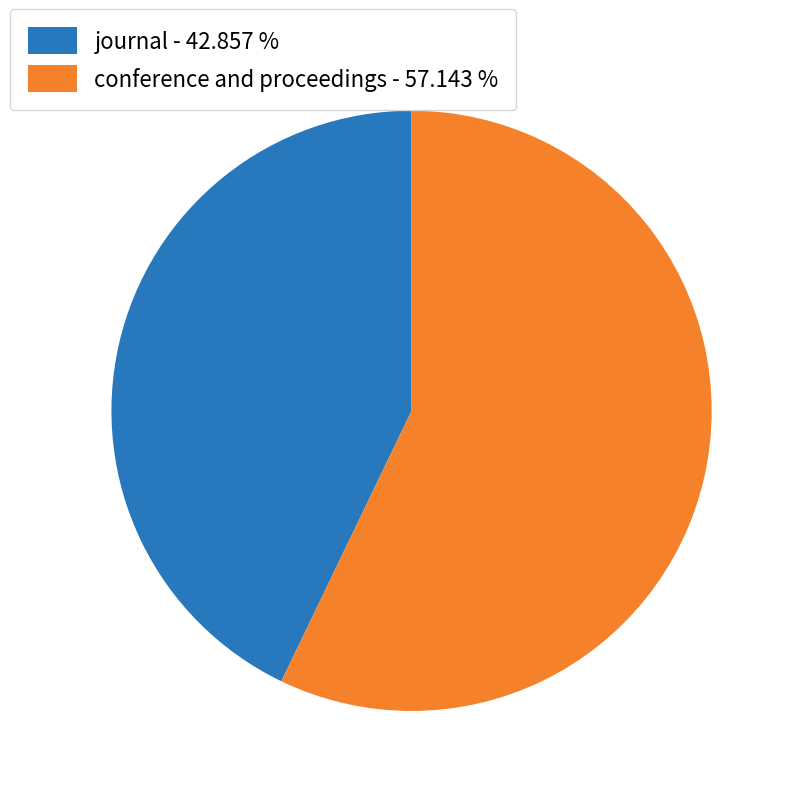

Does any single category account for the majority?

Yes